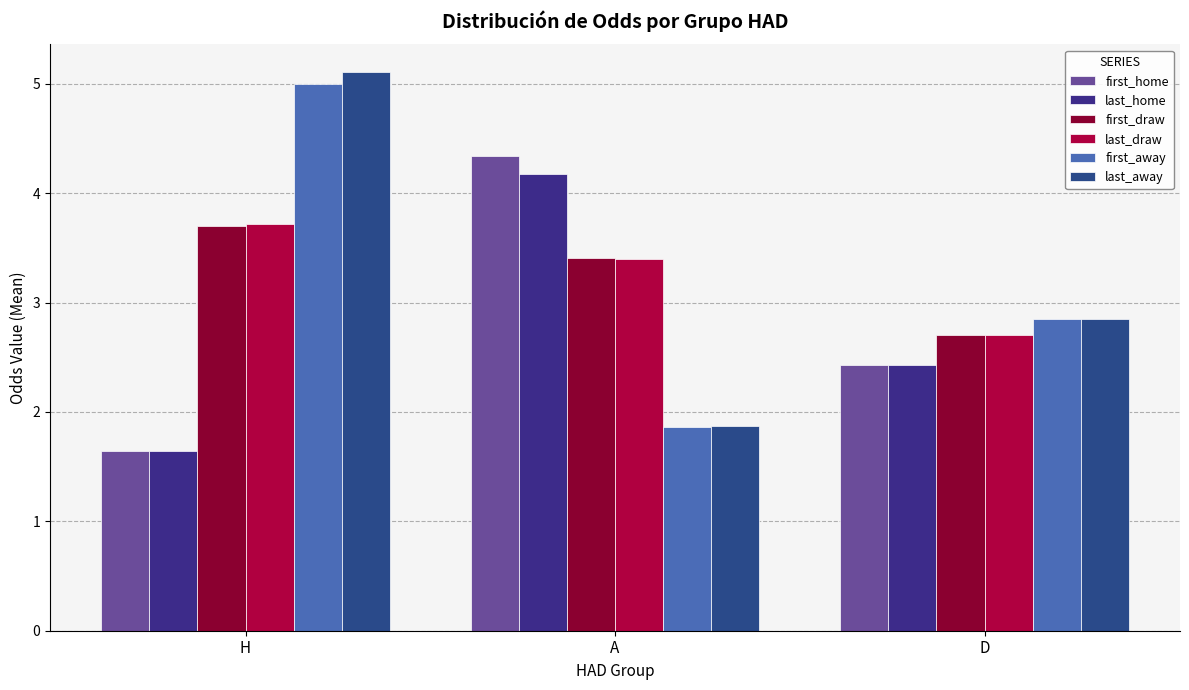

What is the difference between the highest and lowest values at H?

3.5